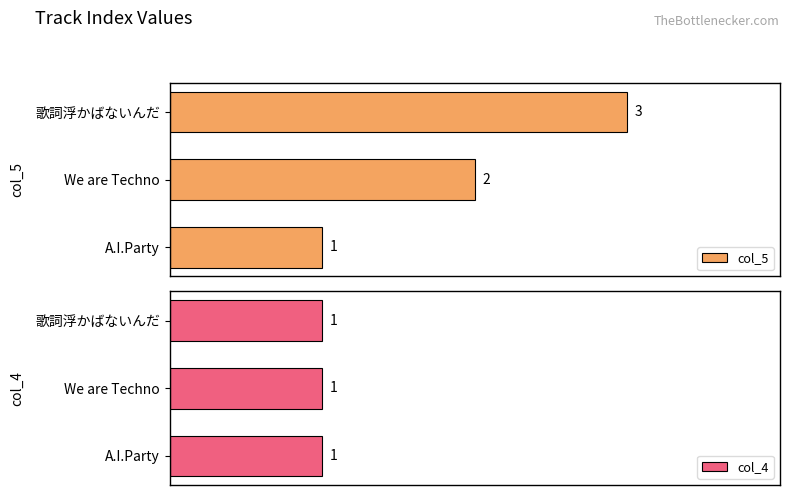

Between A.I.Party and 歌詞浮かばないんだ, which is larger?

歌詞浮かばないんだ